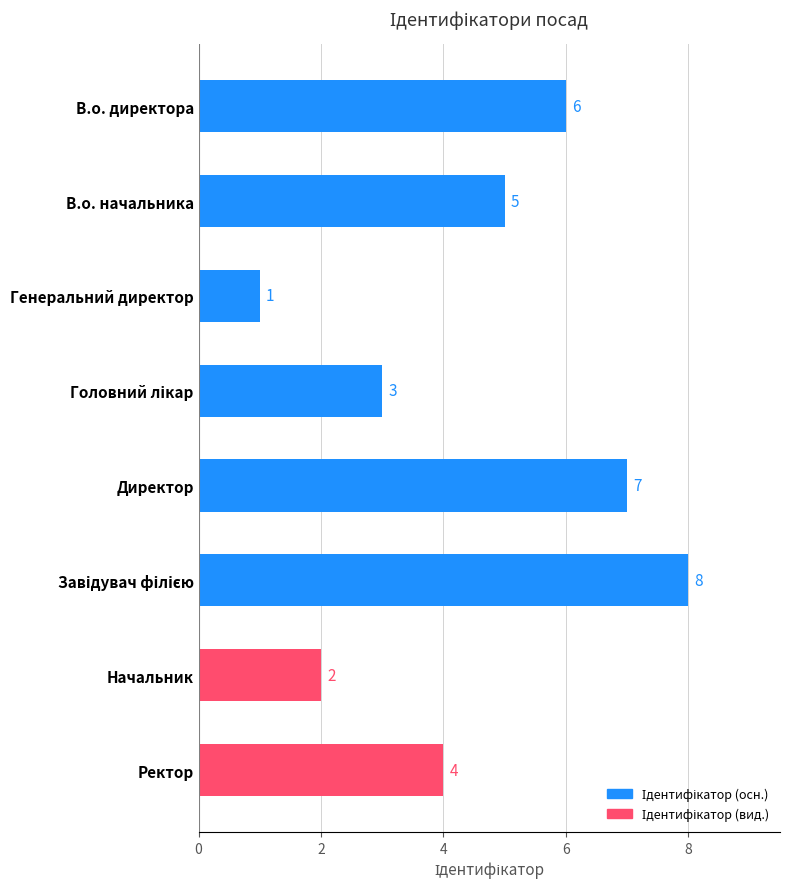

Reading top to bottom, extract all data points from this chart.

6	5	1	3	7	8	2	4